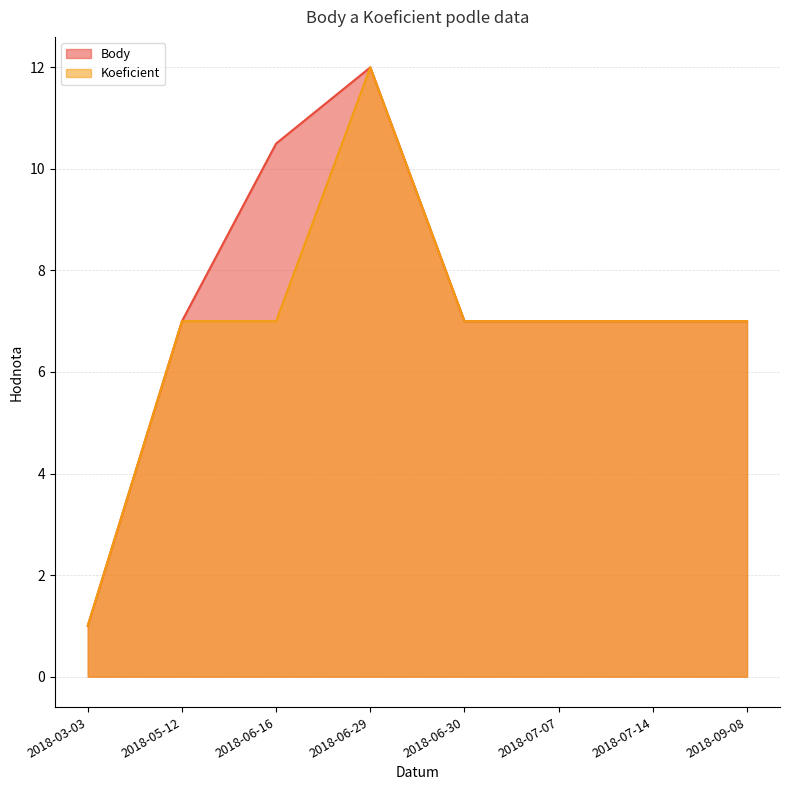

Is the value of Body at 2018-07-14 greater than the value of Koeficient at 2018-05-12?

No